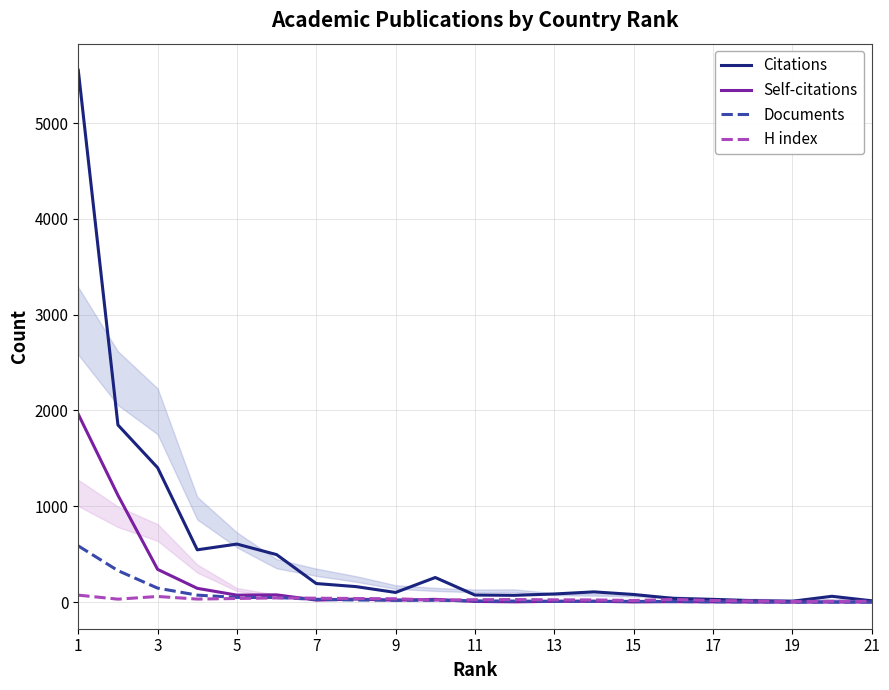

At which category is the sum across all series the highest?

1